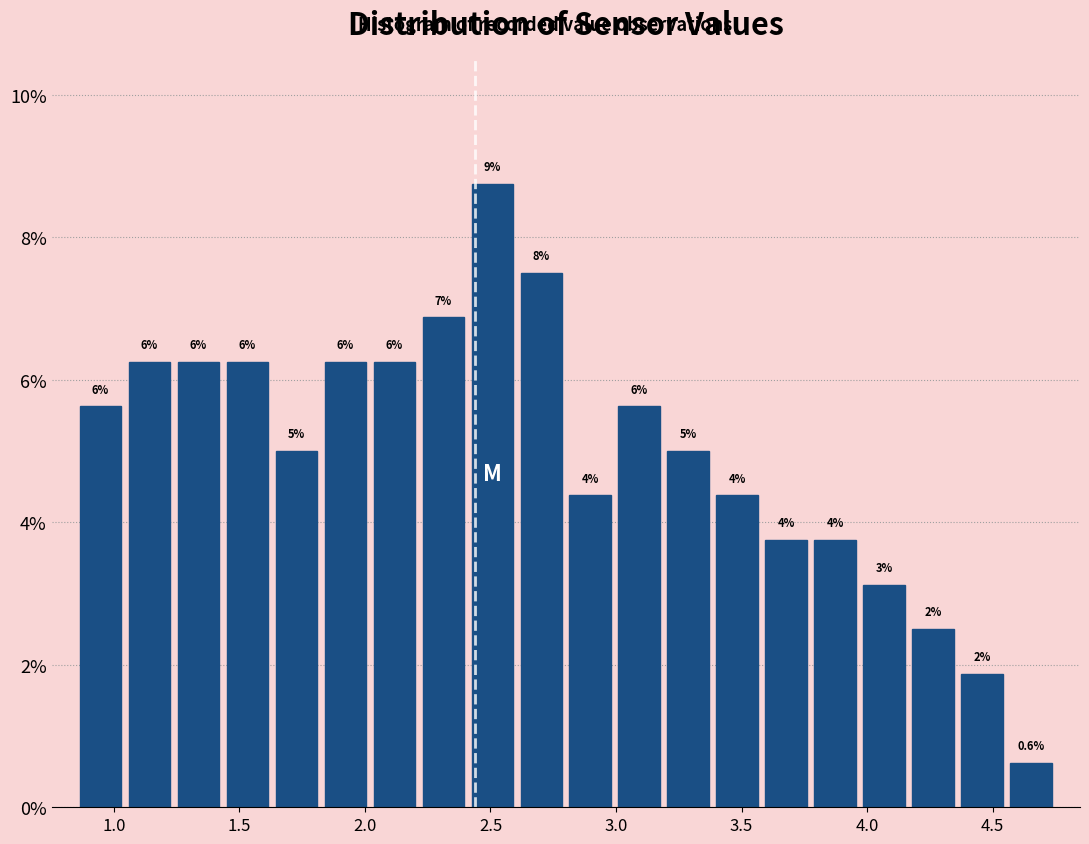

Read against the x-axis, roughly where is the centre of the tallest bar?

2.50